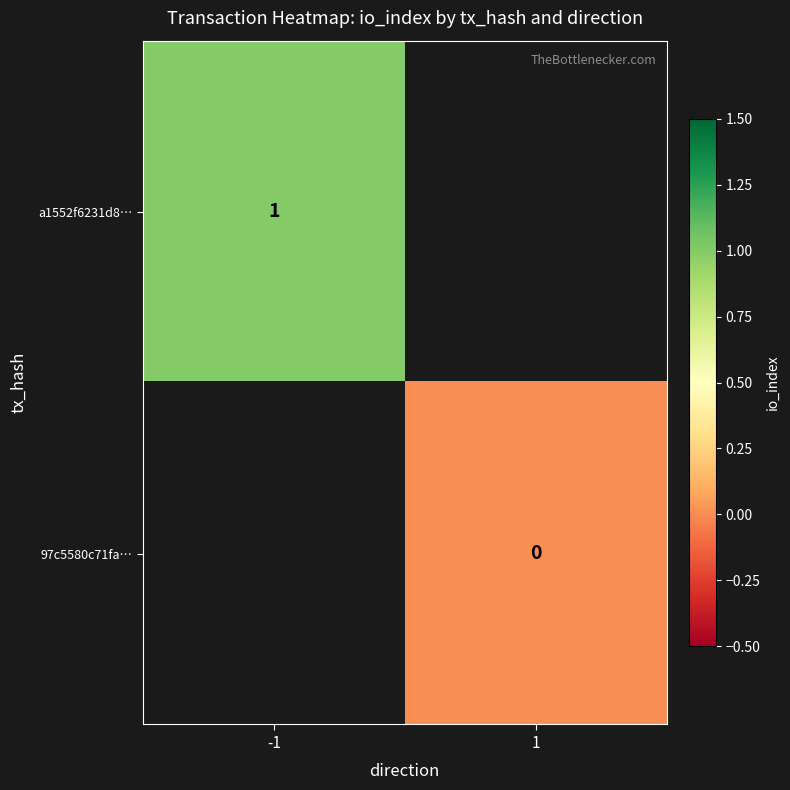

True or false: a1552f6231d8… has a value of 1 at -1.

True